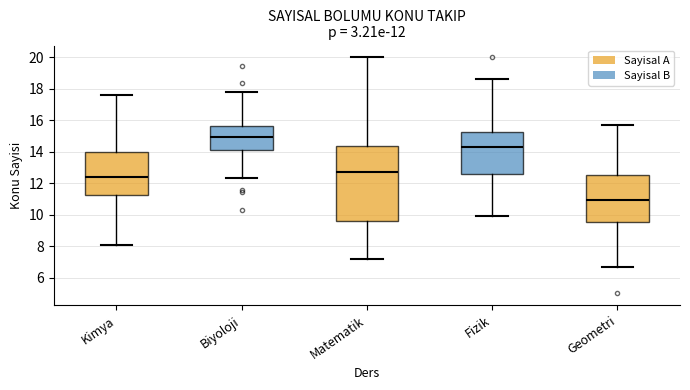

Which box's median line is the lowest?

Geometri